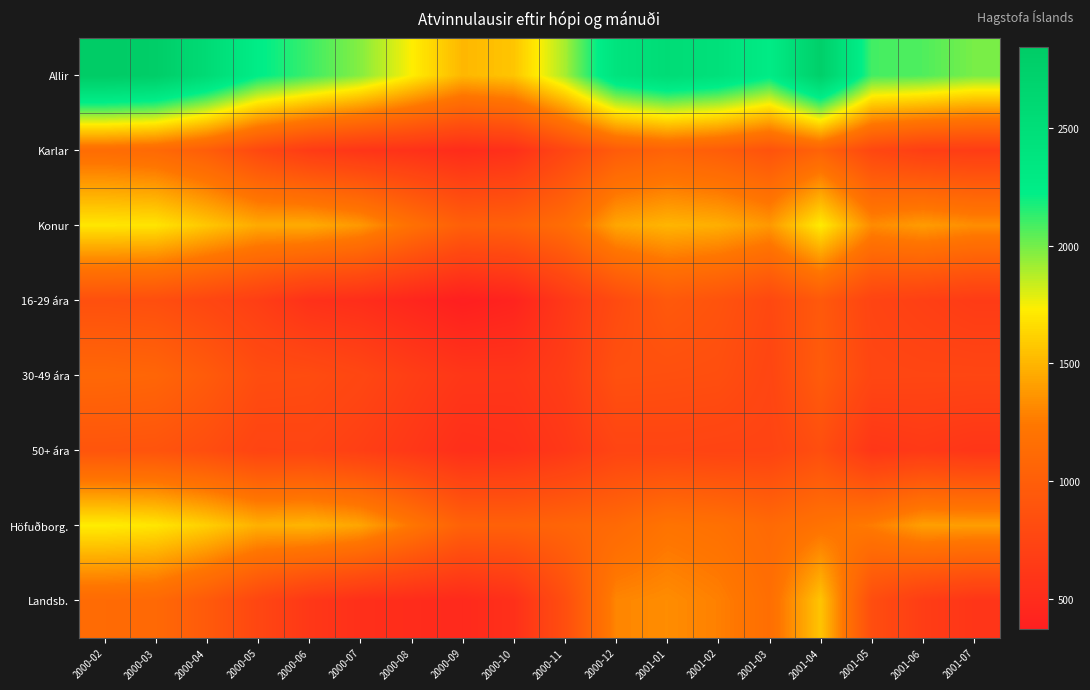

Between 2001-01 and 2000-03, which is larger?

2000-03